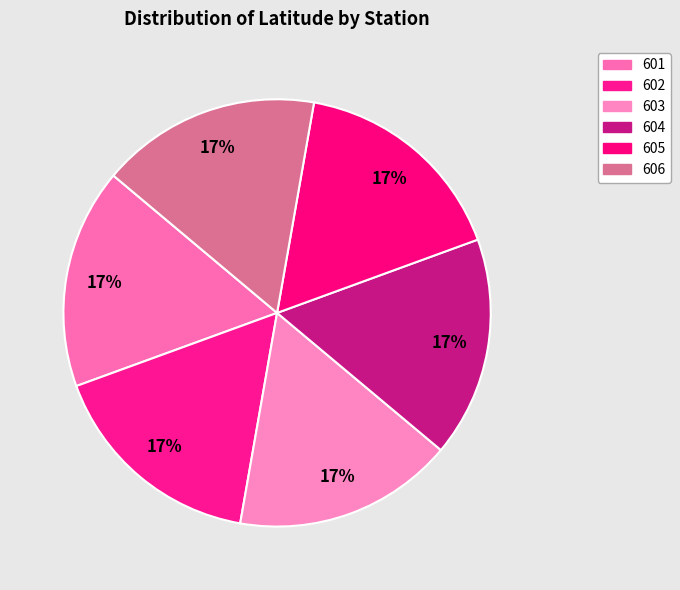

What is the total percentage of 606 and 604?

33.3%